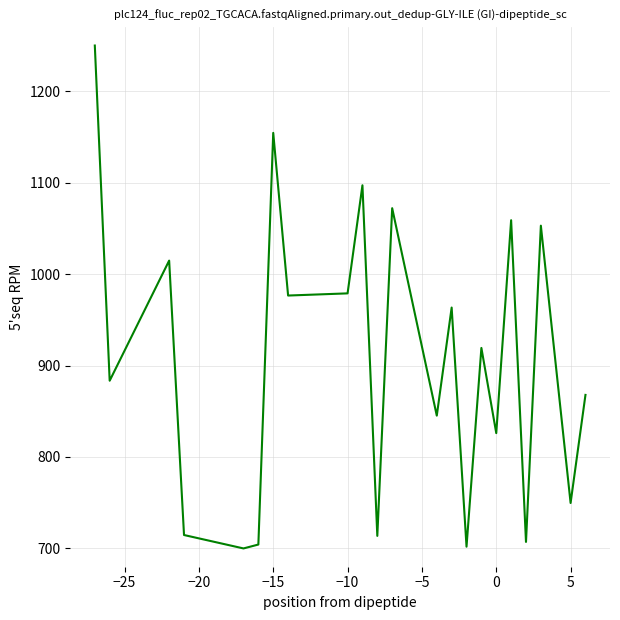

What is the greatest value displayed?

1250.0